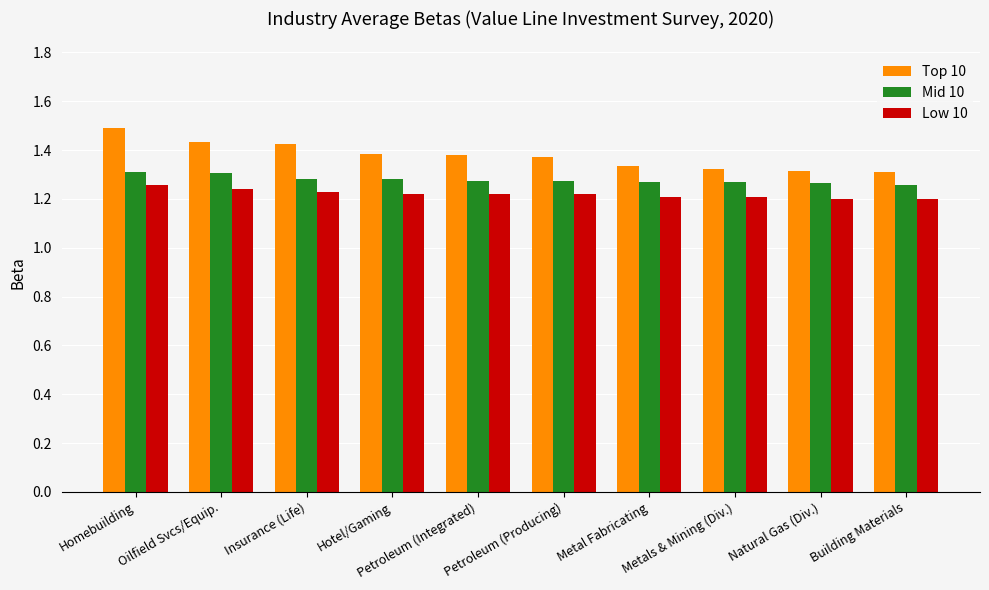

List the series in order of their overall mean, highest first.

Top 10, Mid 10, Low 10